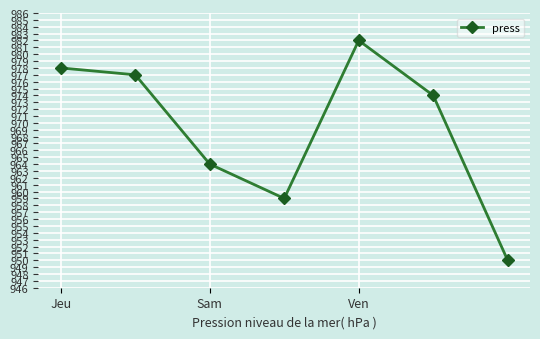

How many lines are shown in the chart?

1